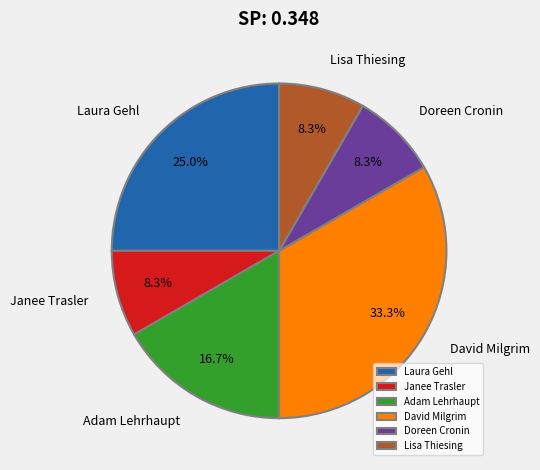

True or false: David Milgrim accounts for 1% of the total.

False